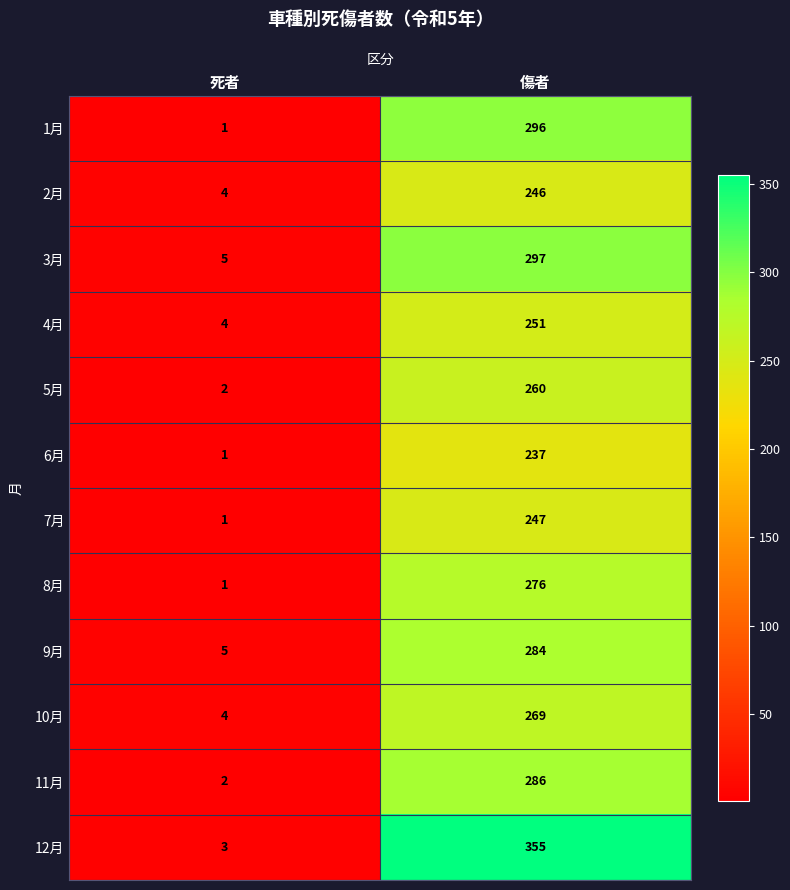

The 11月 series shows 419 at 傷者. True or false?

False